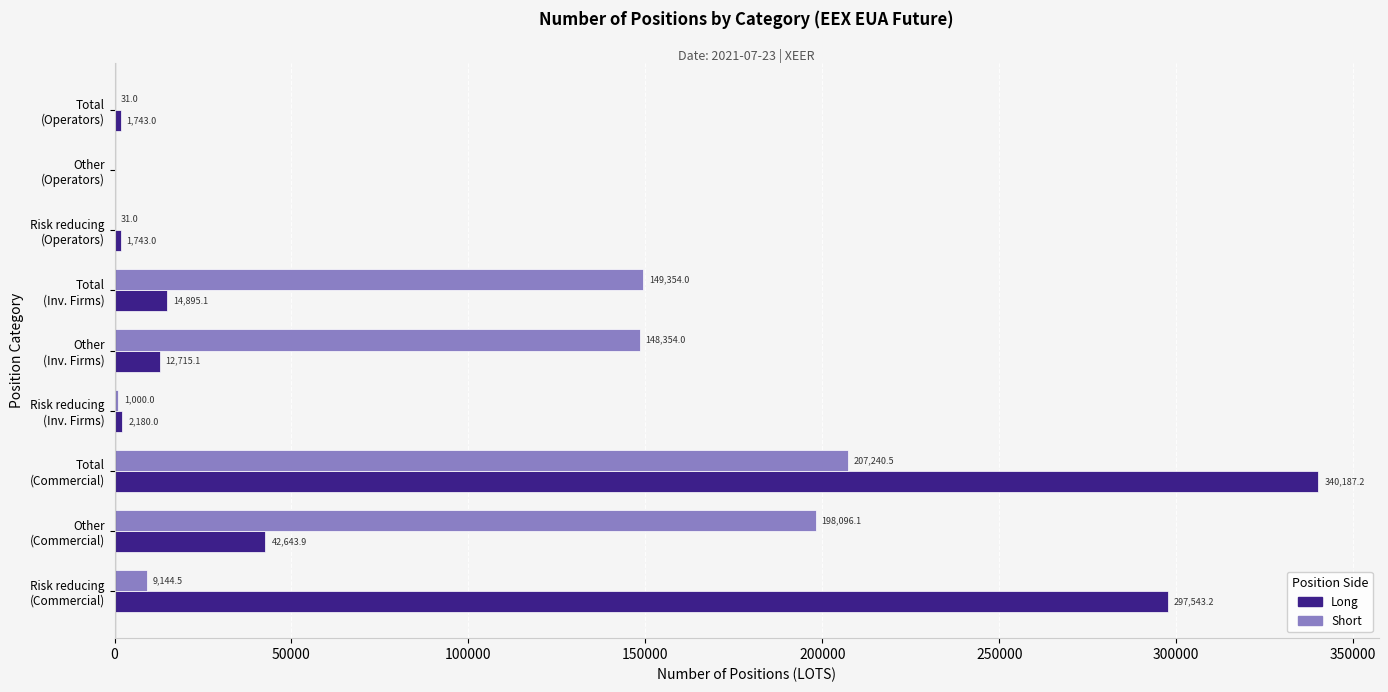

At which category is the sum across all series the highest?

Total
(Commercial)